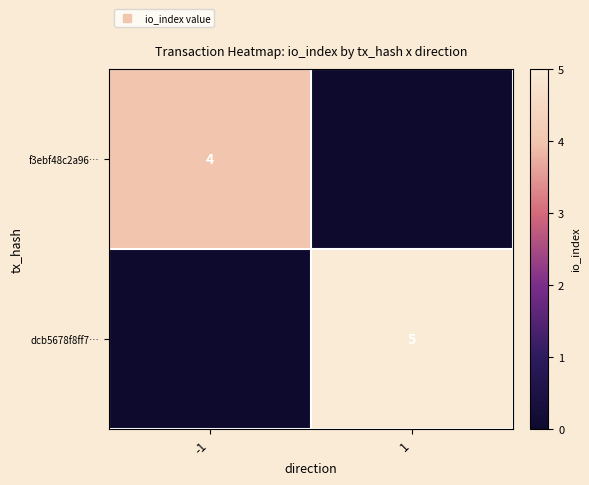

Which category has the lowest value in the f3ebf48c2a96… series?

1